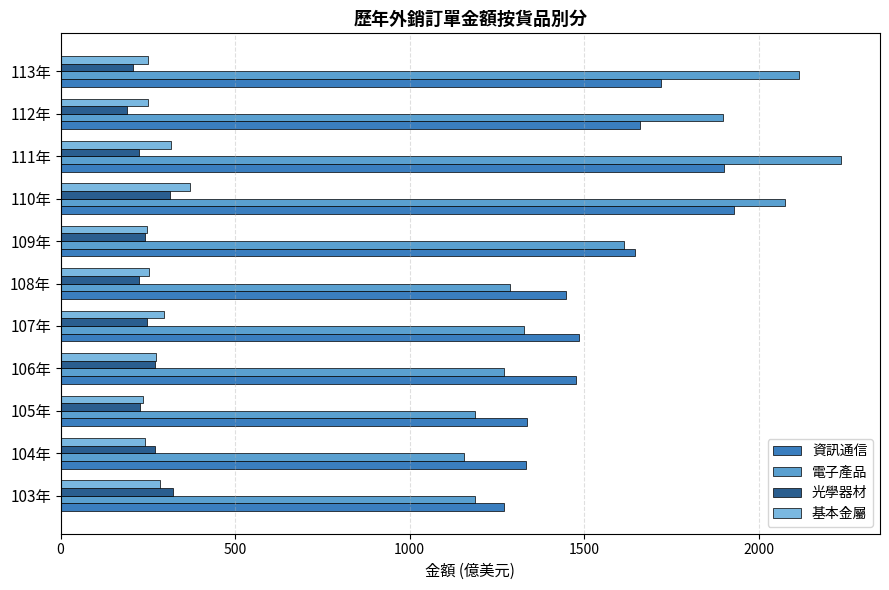

How many values in the 電子產品 series exceed 1328?

6